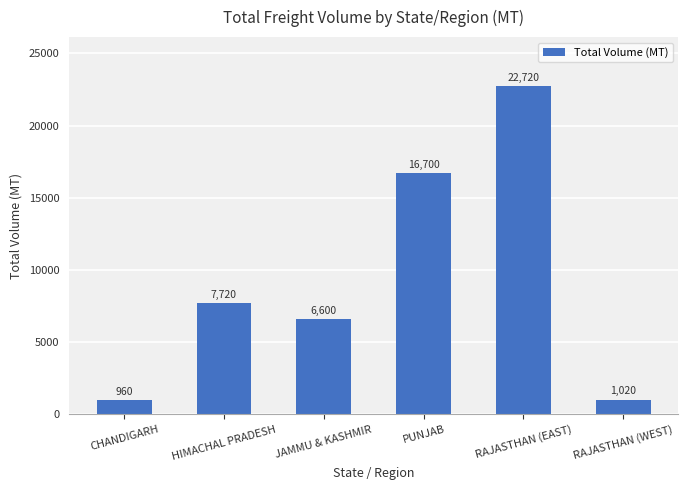

Which has a higher value, HIMACHAL PRADESH or JAMMU & KASHMIR?

HIMACHAL PRADESH